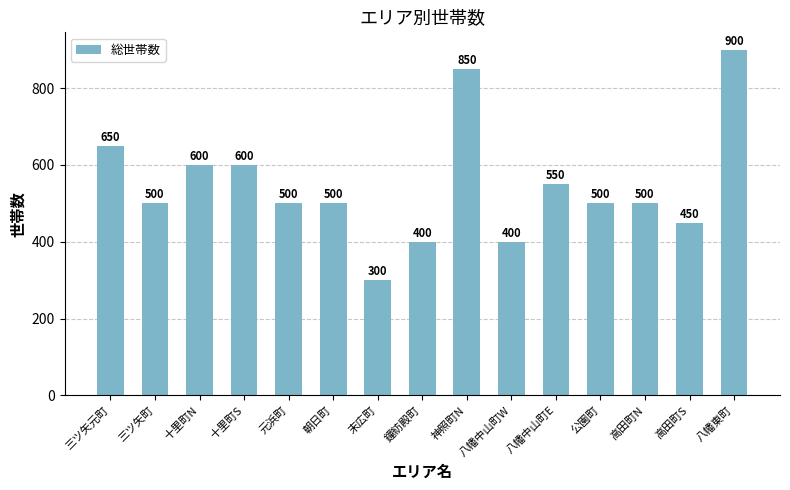

What is the approximate value at 十里町N, to the nearest 10?

600